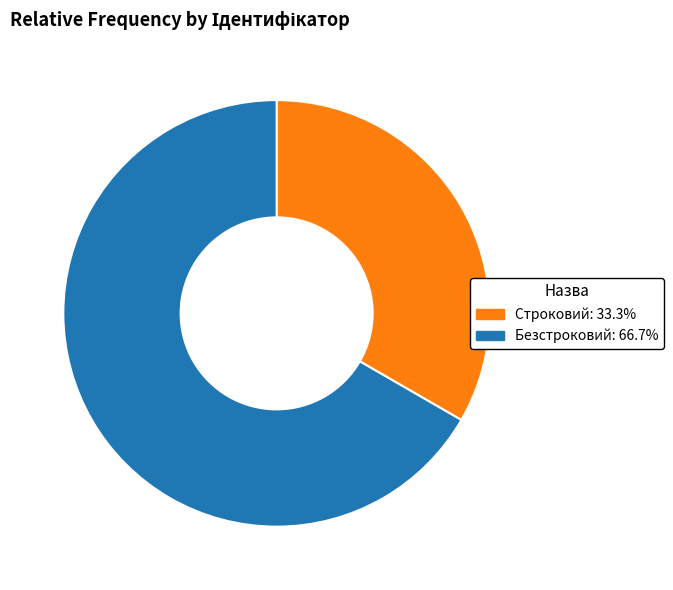

How many slices are in this pie chart?

2